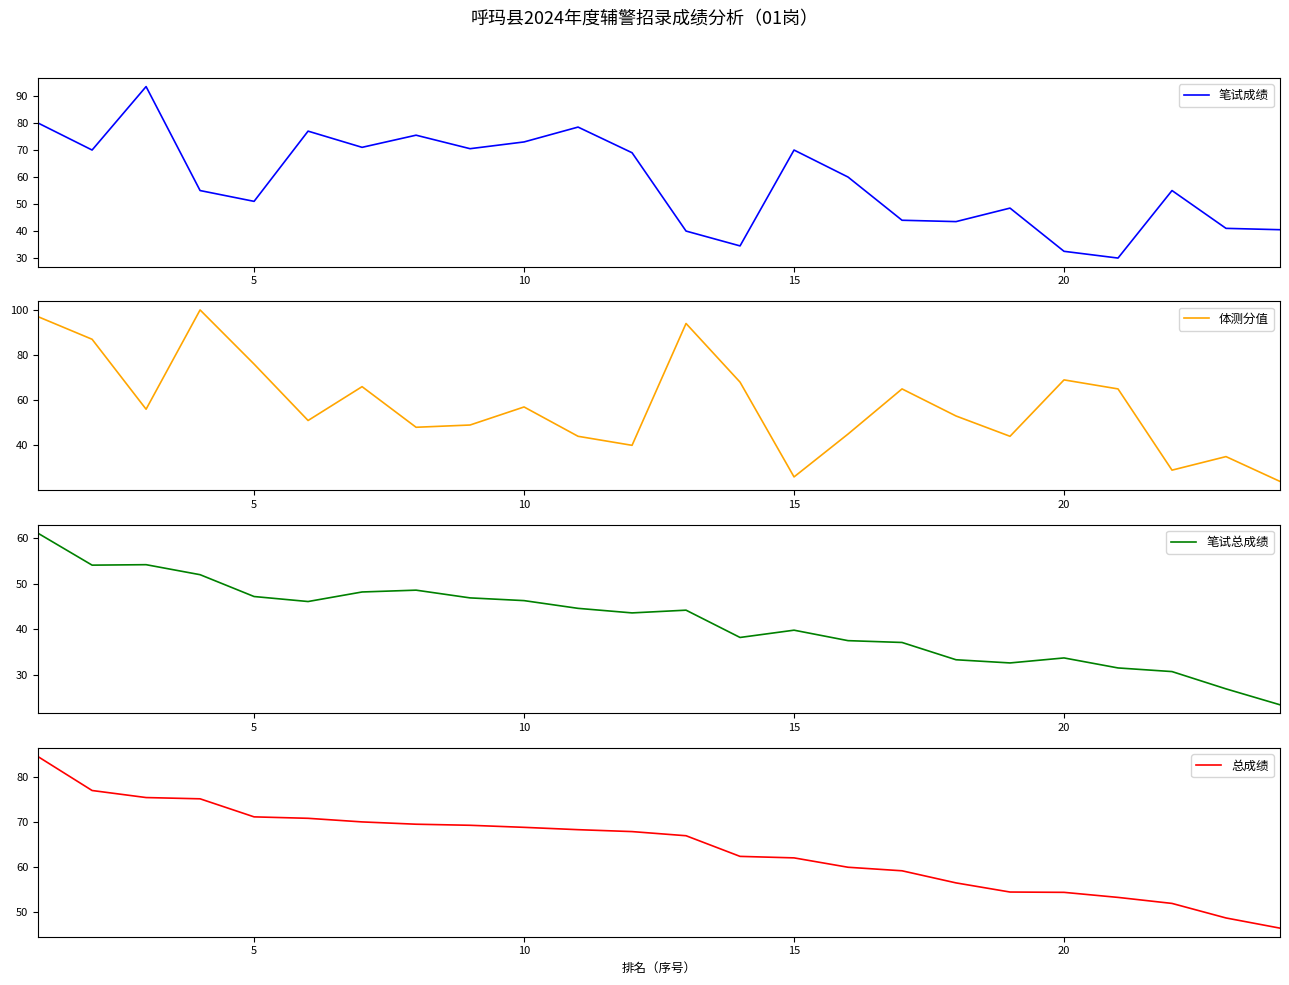

What is the lowest value of the 笔试成绩 series?

30.0